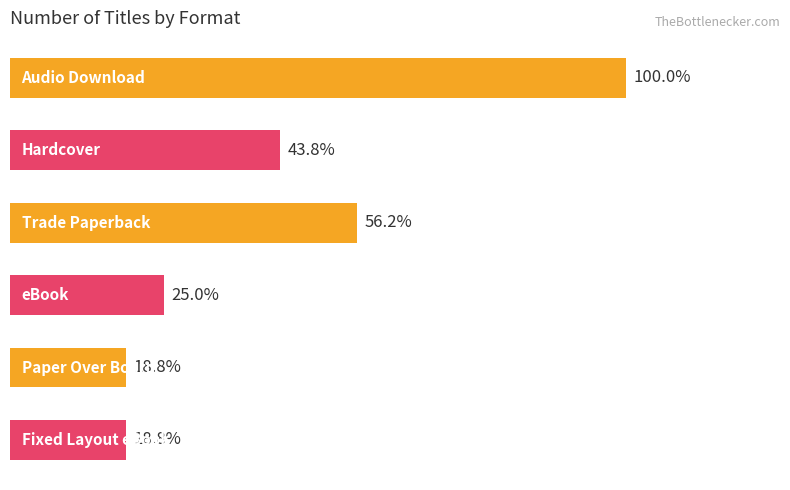

Are the bars horizontal?

Yes